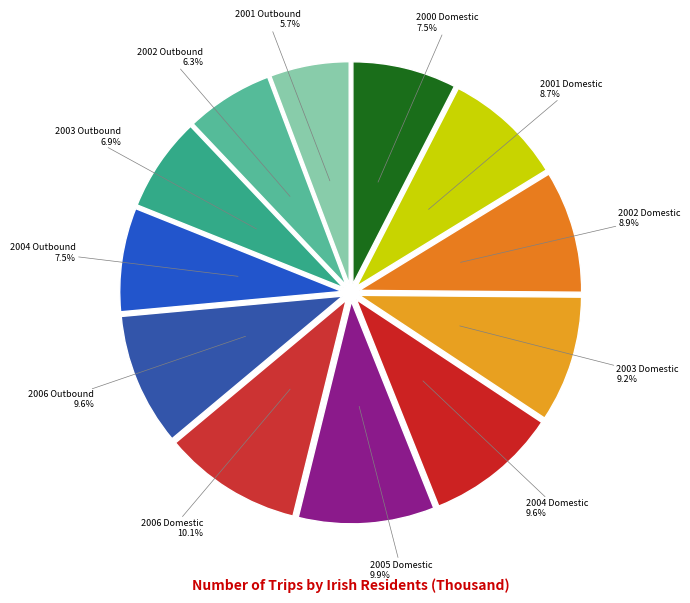

Approximately how many times larger is the value at 2006 Outbound compared to 2000 Domestic?

1.3